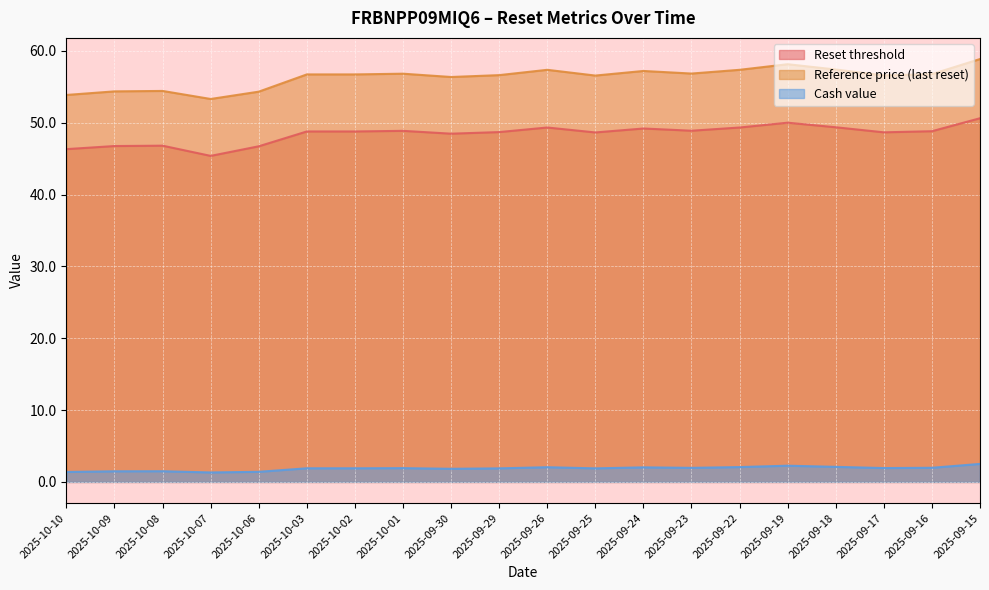

What is the value of the Reference price (last reset) point at the 19th from the left?

56.8